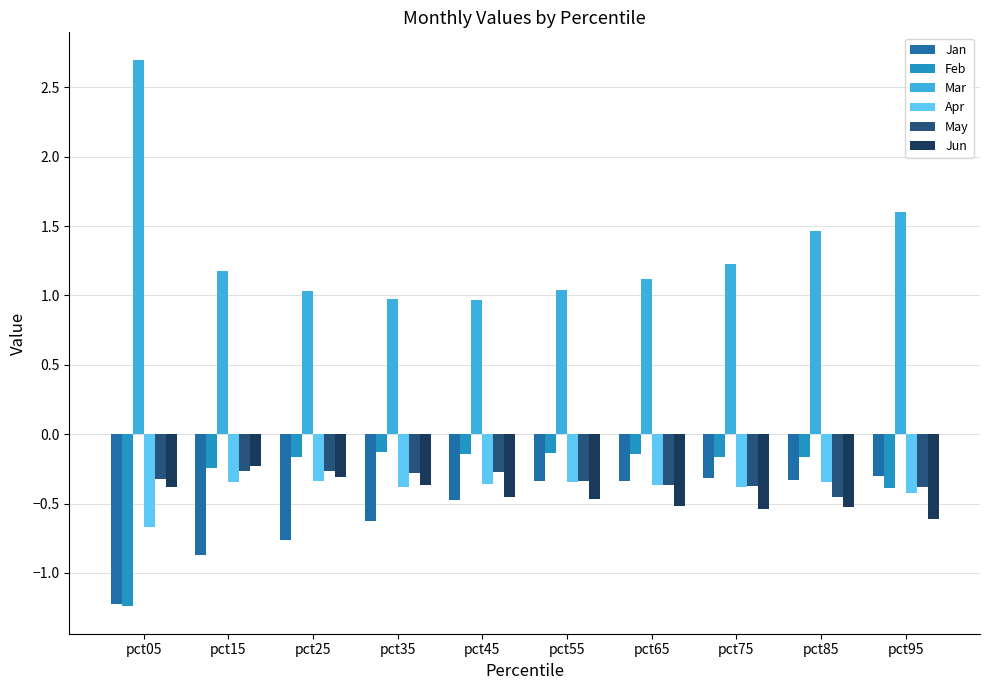

What is the approximate value of Jan at pct25?

-0.8